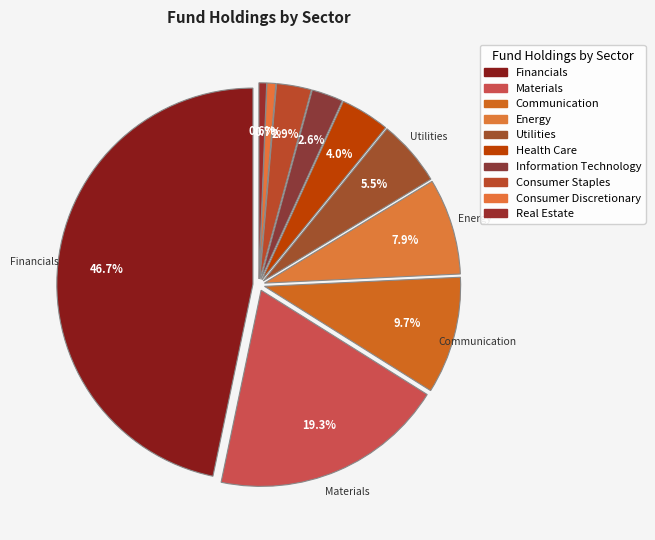

Combined, do Communication and Utilities account for over 50%?

No